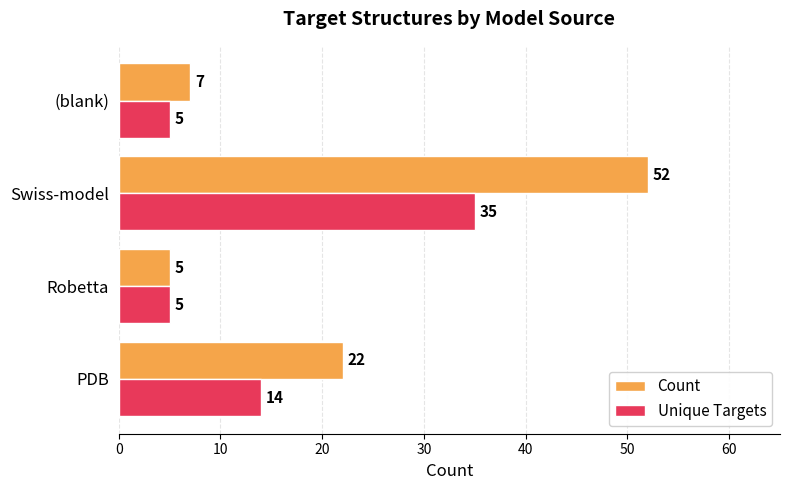

What is the maximum value for Unique Targets?

35